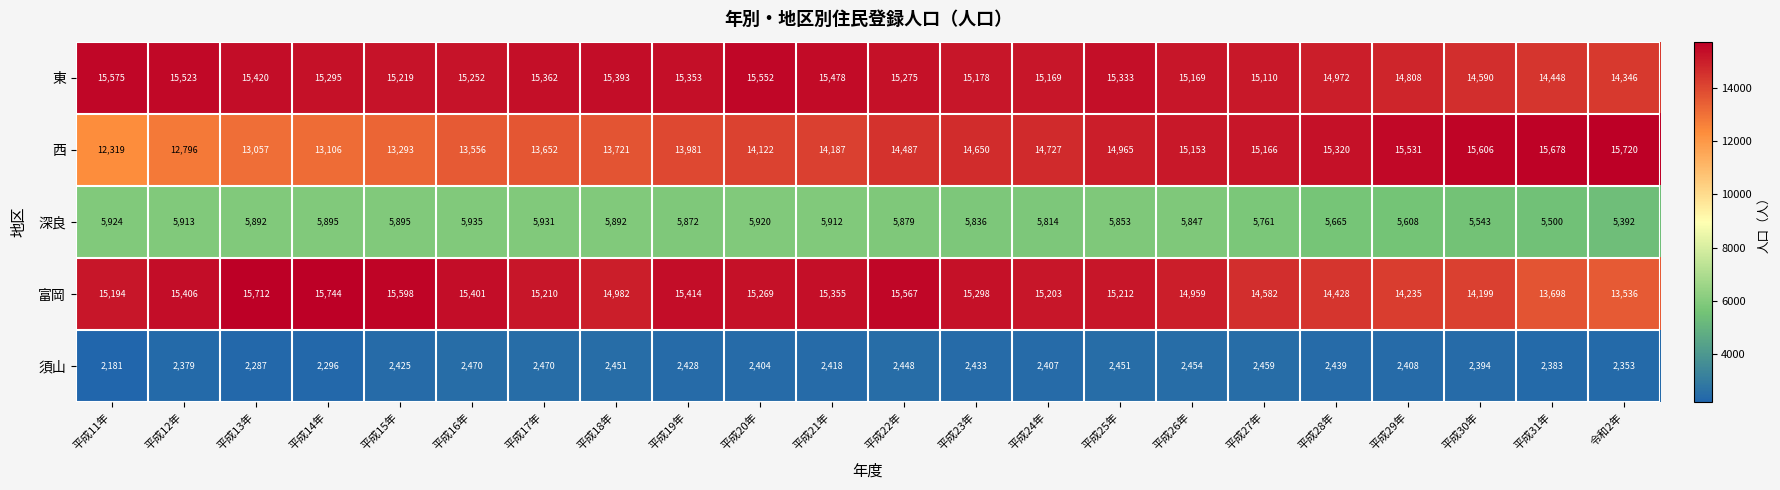

Which series has the largest range (max minus min)?

西